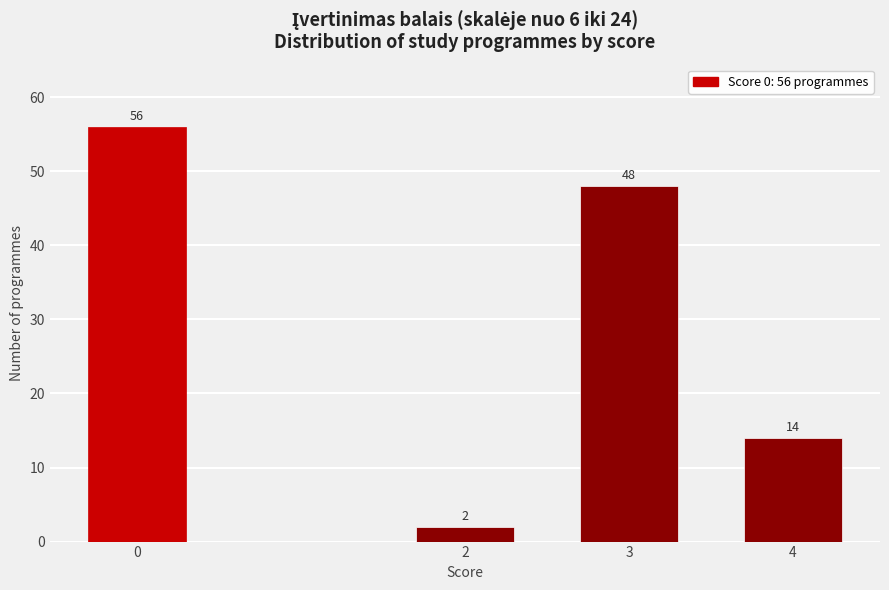

Reading left to right, extract all data points from this chart.

56	2	48	14